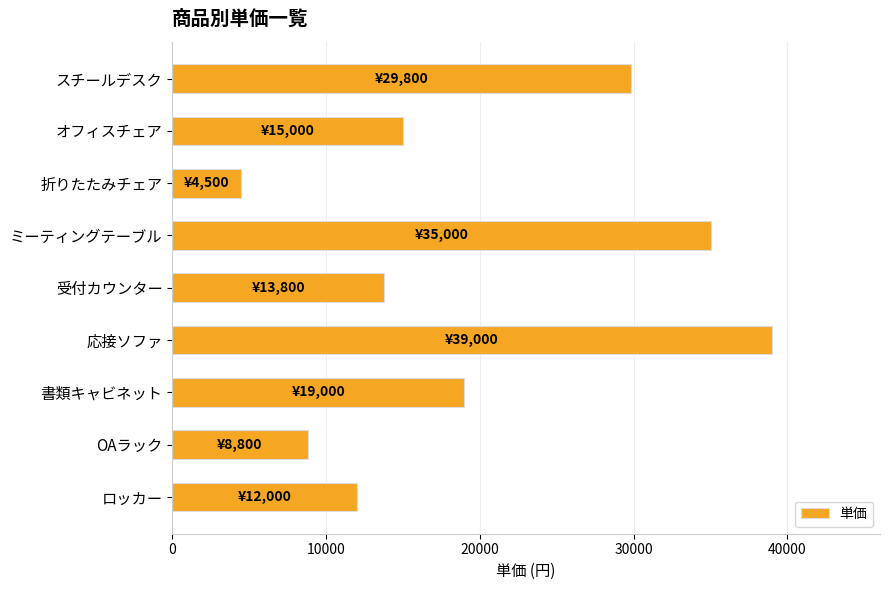

Which label corresponds to the largest value in the chart?

応接ソファ